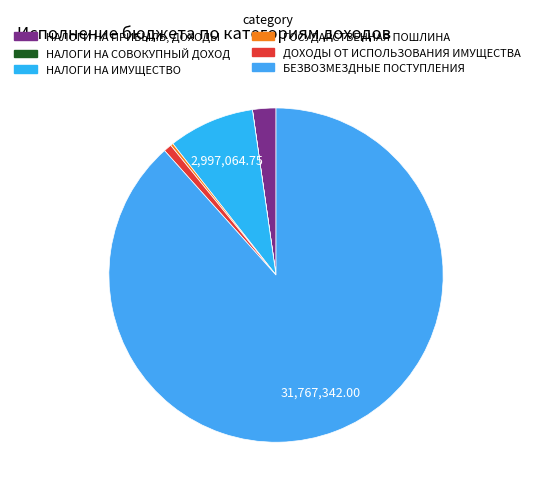

To the nearest percent, what is the combined percentage of ДОХОДЫ ОТ ИСПОЛЬЗОВАНИЯ ИМУЩЕСТВА and НАЛОГИ НА СОВОКУПНЫЙ ДОХОД?

1%